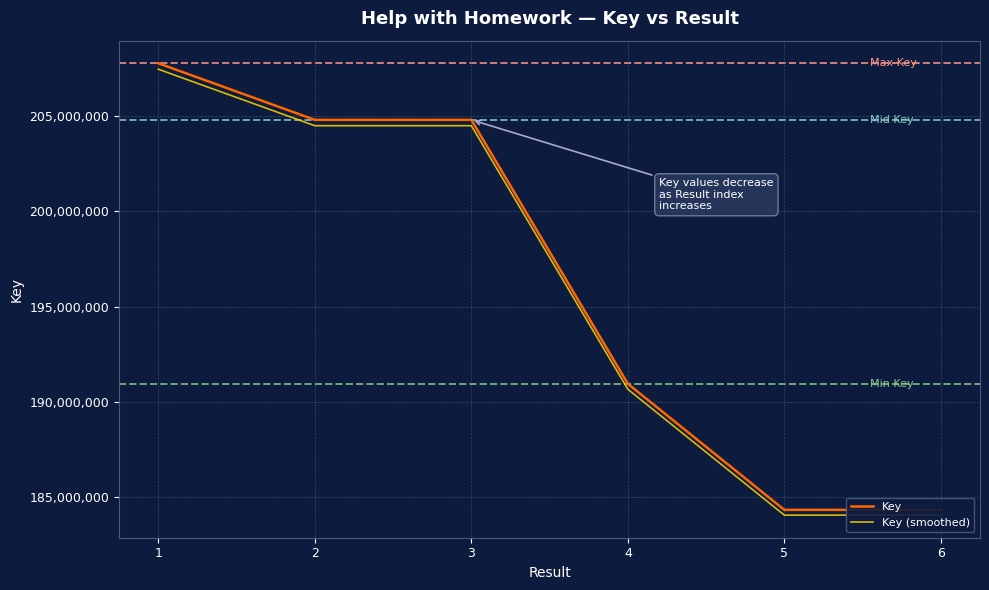

Is this an area chart (filled region under the line)?

No